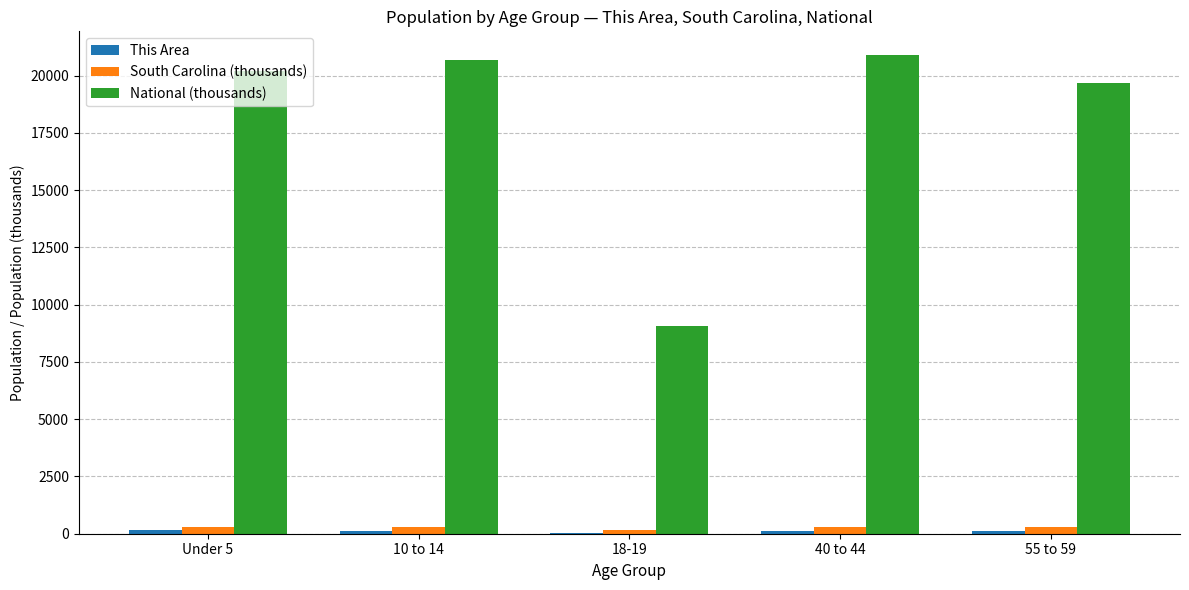

Which series has the largest total across all categories?

National (thousands)